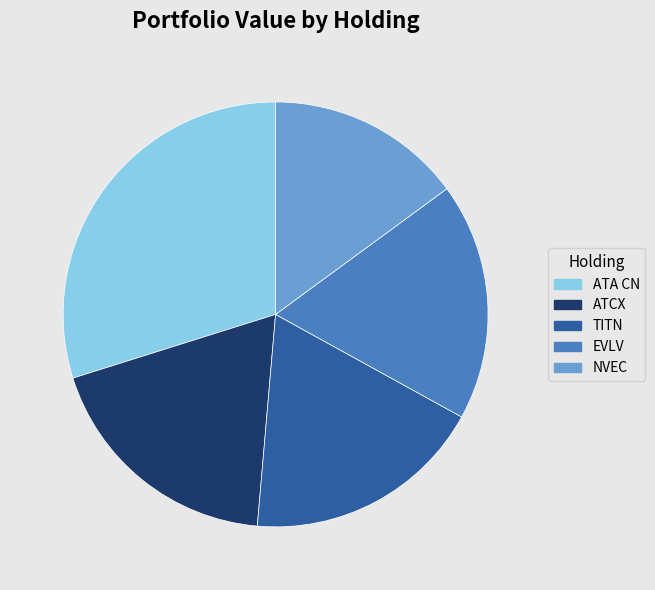

Combined, do ATCX and EVLV account for over 50%?

No